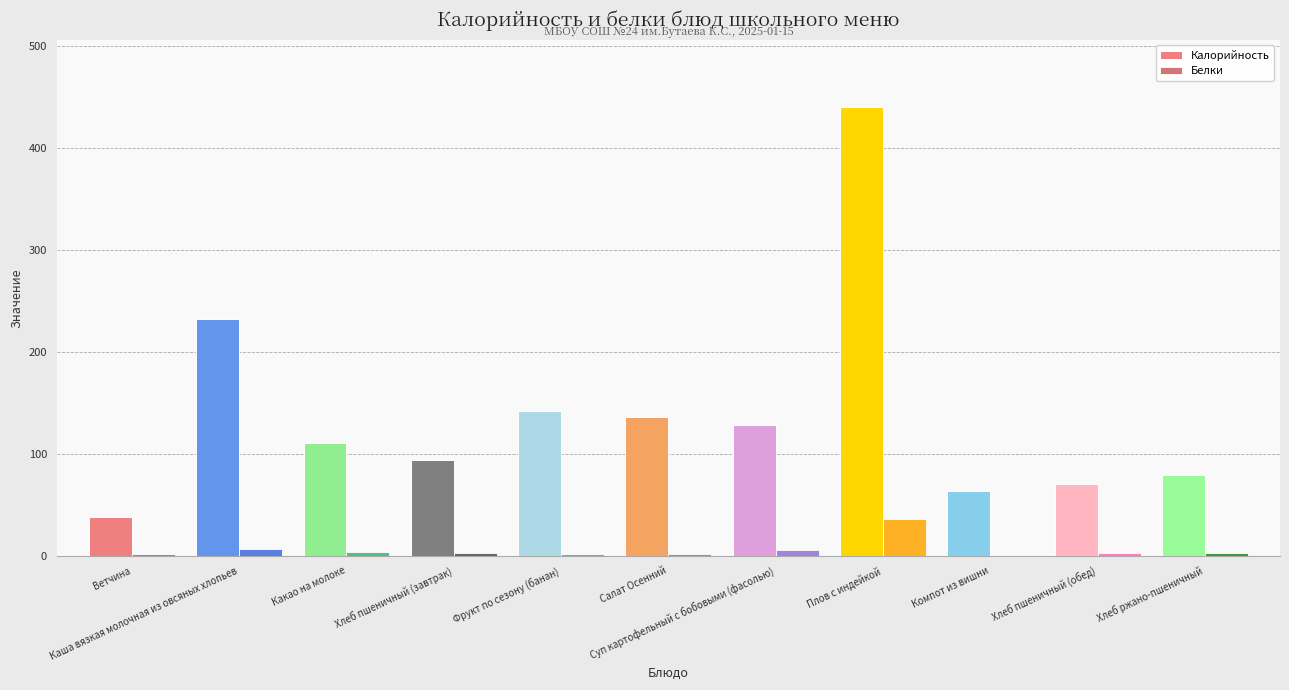

Which series has the largest total across all categories?

Калорийность